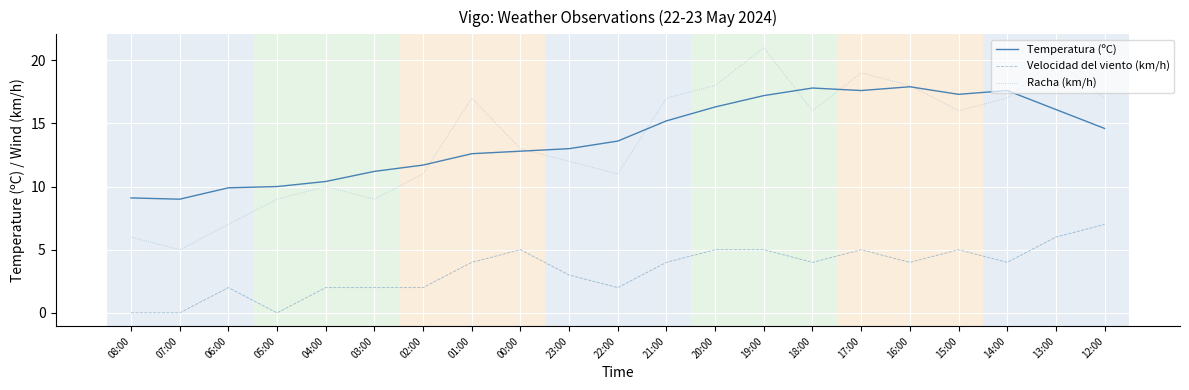

What is the approximate value of Velocidad del viento (km/h) at 06:00?

2.0